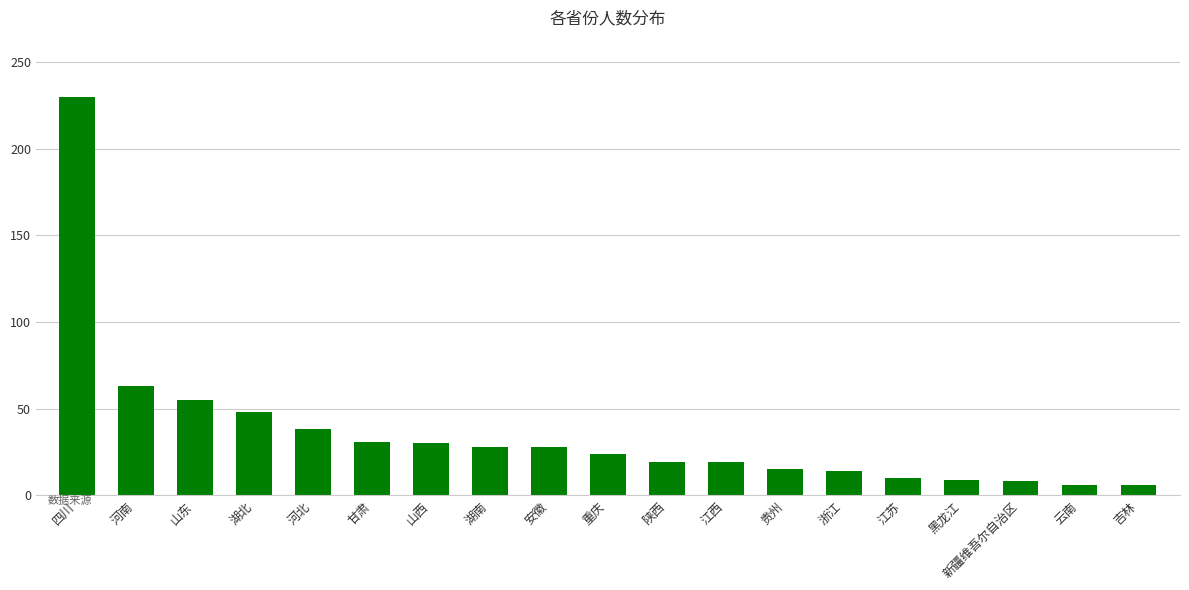

What is the label of the 15th bar from the left?

江苏